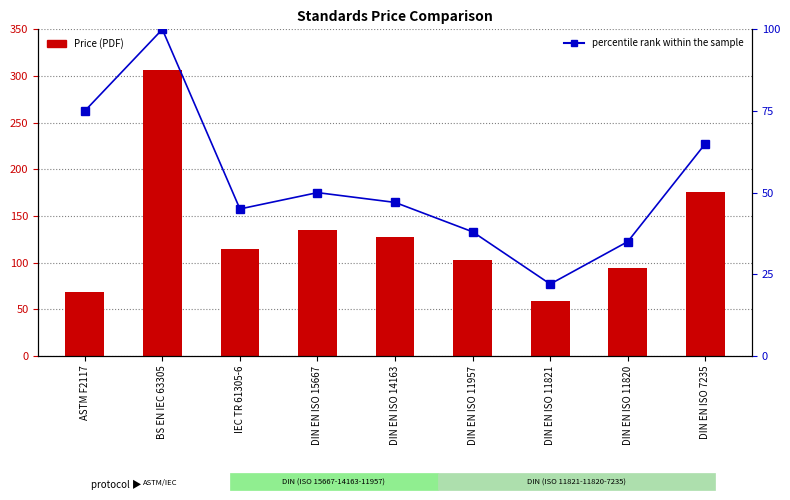

The Price (PDF) series shows 69.0 at ASTM F2117. True or false?

True